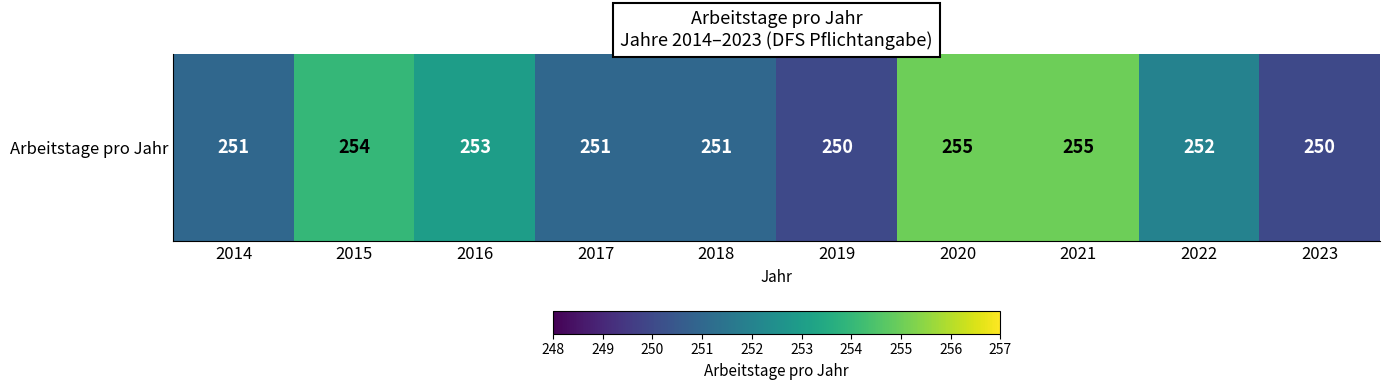

Count the values in the range 251 to 254.

6